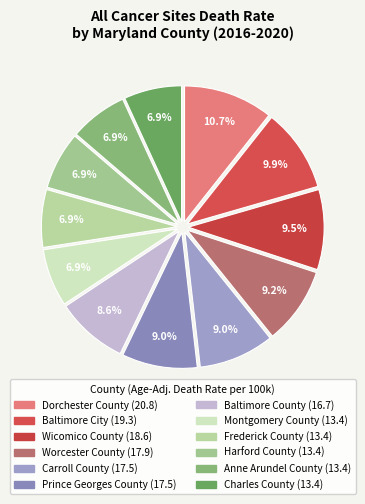

The Anne Arundel County slice represents 22% of the pie. True or false?

False